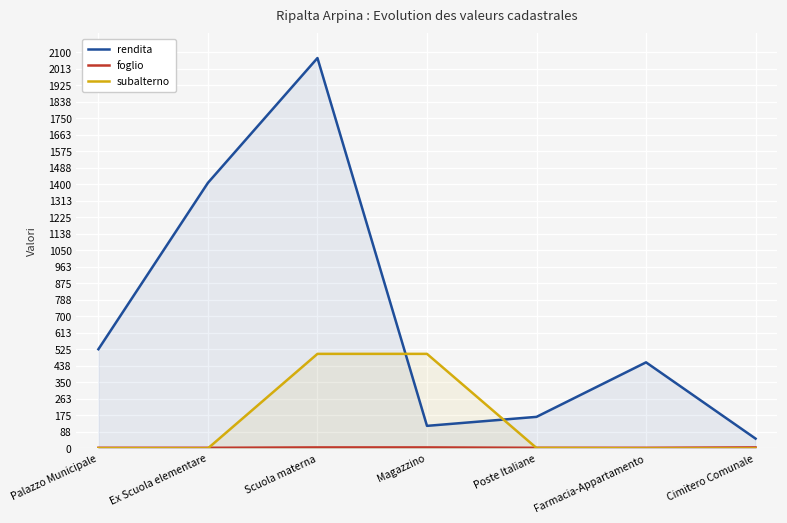

True or false: rendita and foglio intersect in this chart.

False